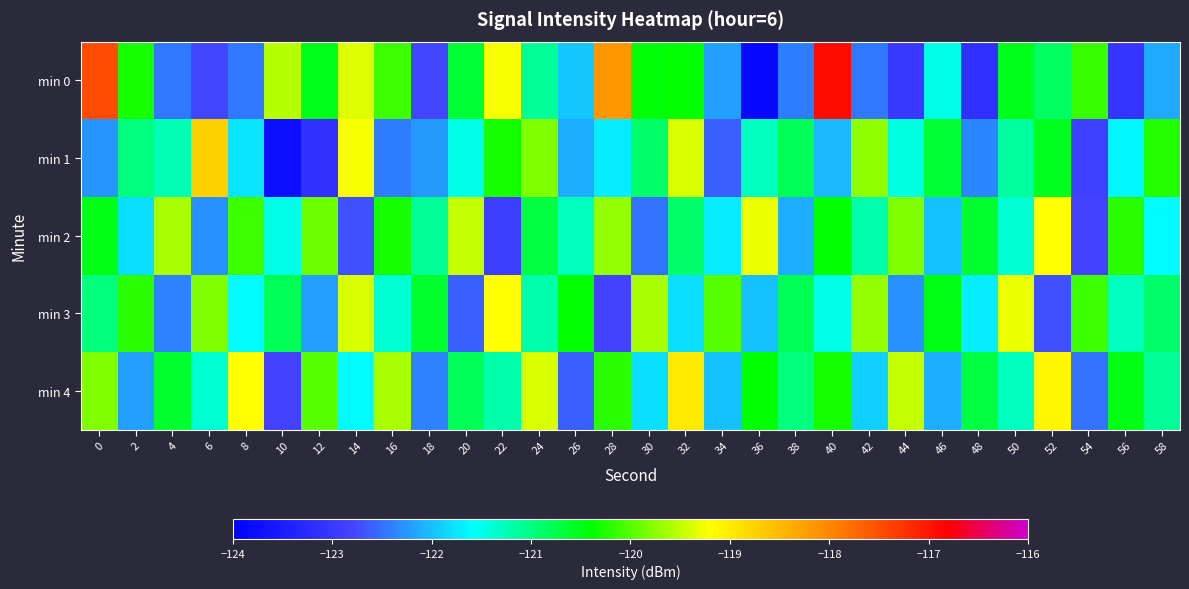

Count the number of categories in the chart.

30